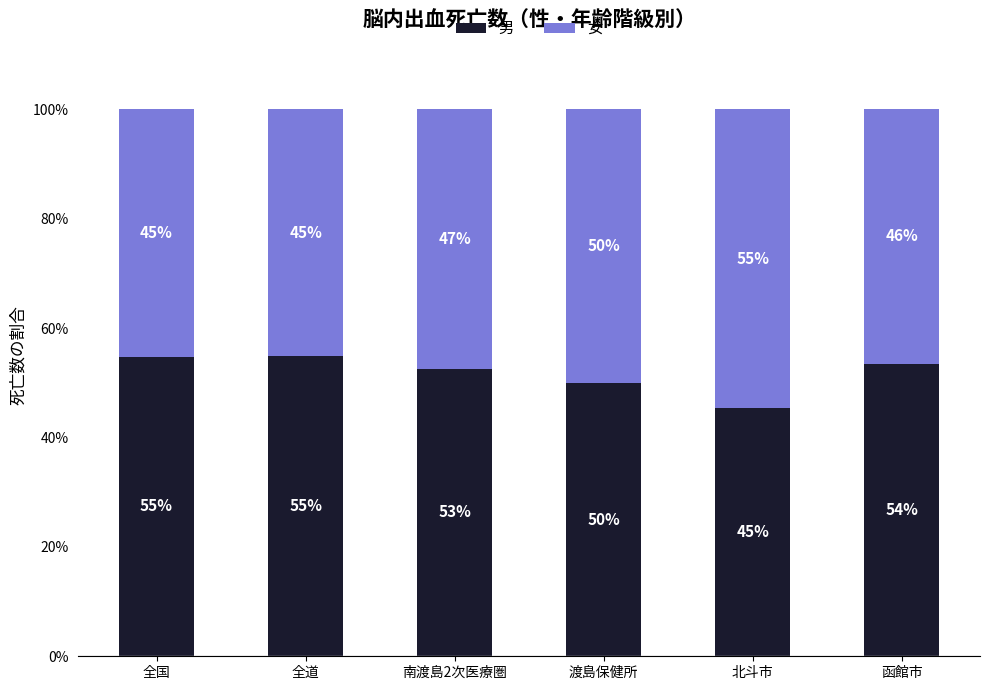

What is the total value across all series at 南渡島2次医療圏?

100.0